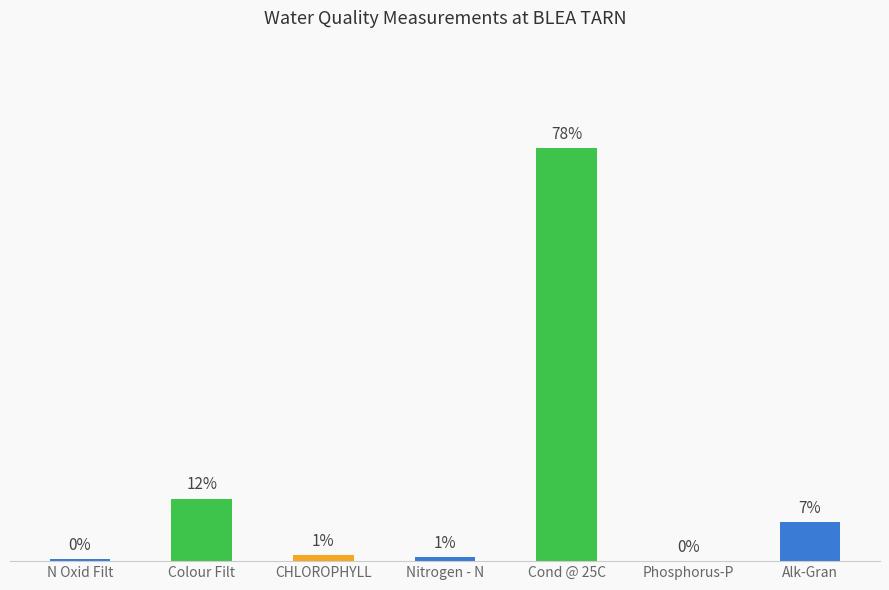

Are the bars horizontal?

No